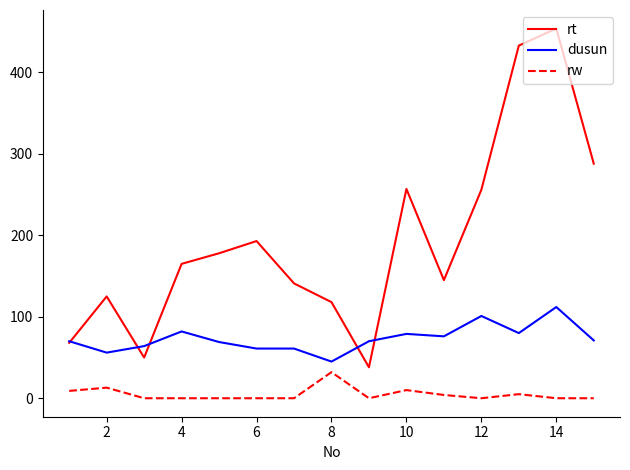

What is the difference between the maximum and minimum values in the rw series?

32